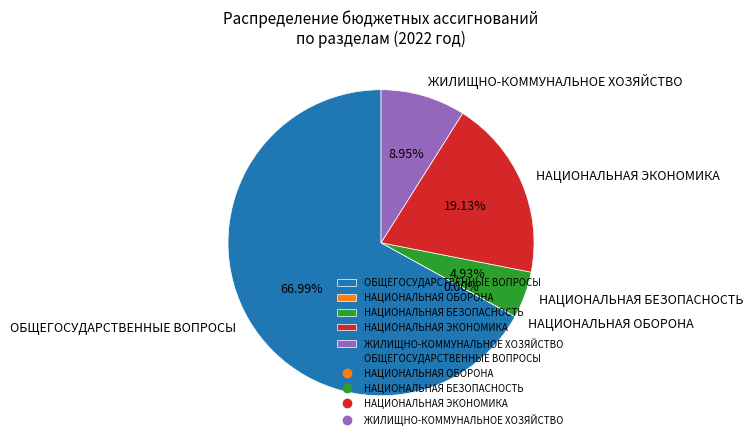

Does ОБЩЕГОСУДАРСТВЕННЫЕ ВОПРОСЫ account for over 50% of the chart?

Yes